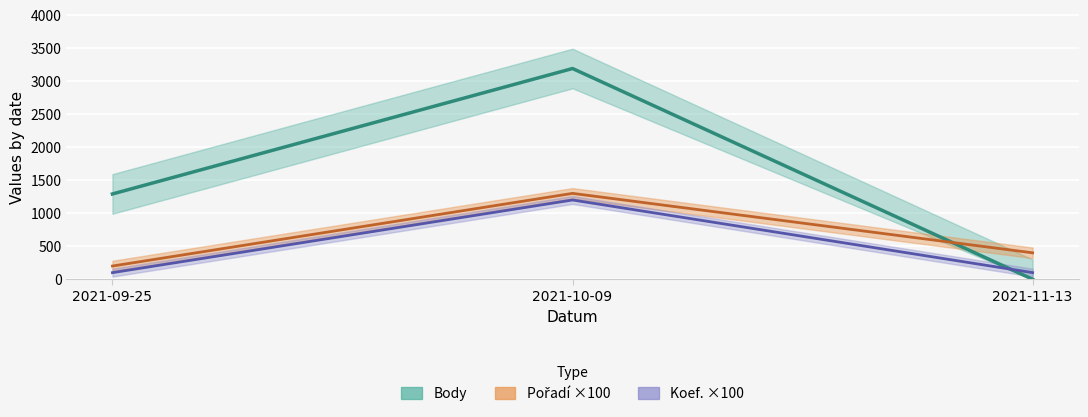

What is the difference between the maximum and minimum values in the Pořadí series?

1100